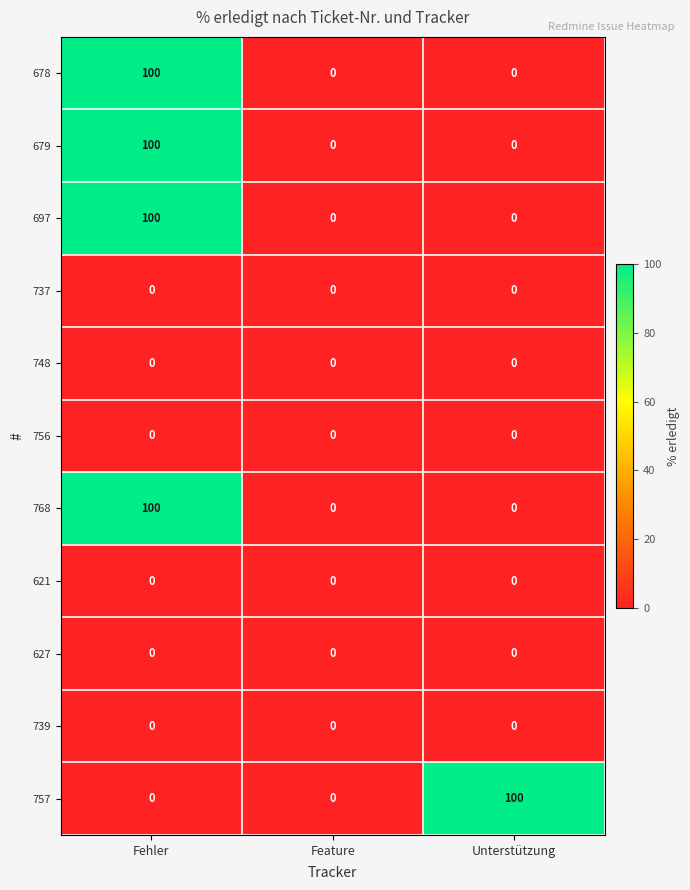

What is the greatest value displayed?

100